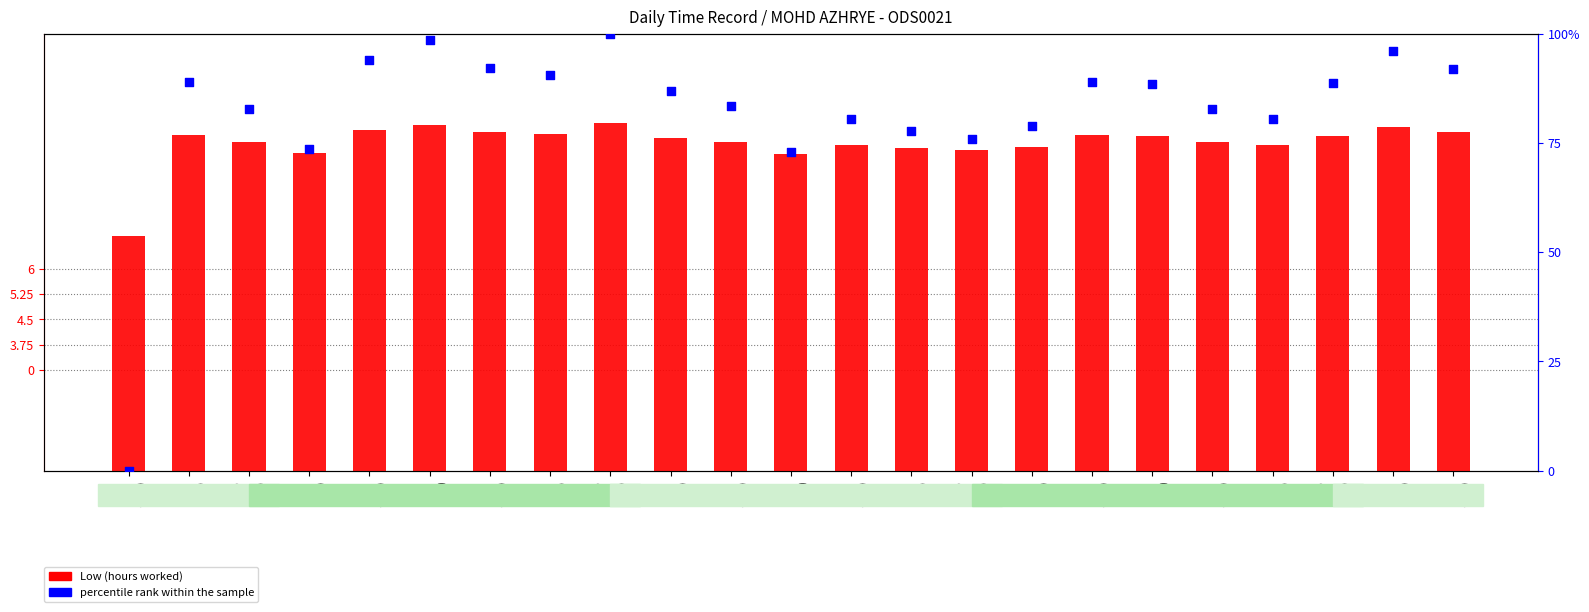

Which series reaches the minimum Y coordinate?

percentile rank within the sample